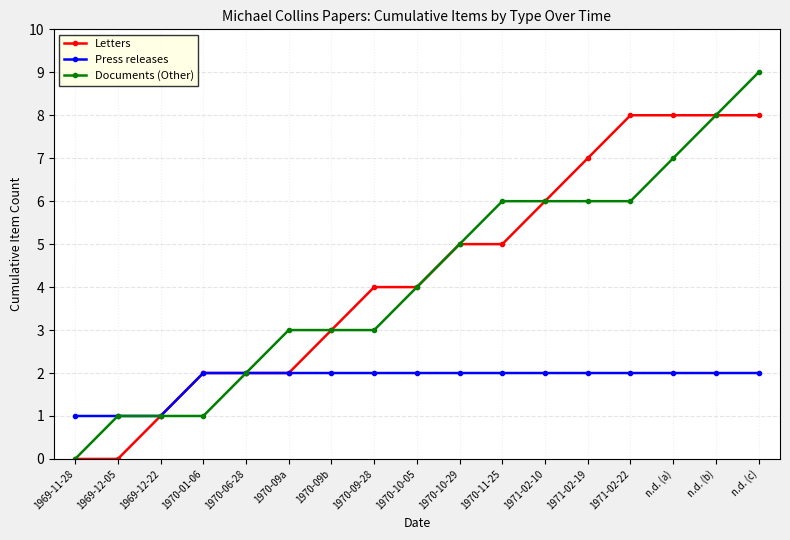

What is the spread (max minus min) of values at n.d. (b)?

6